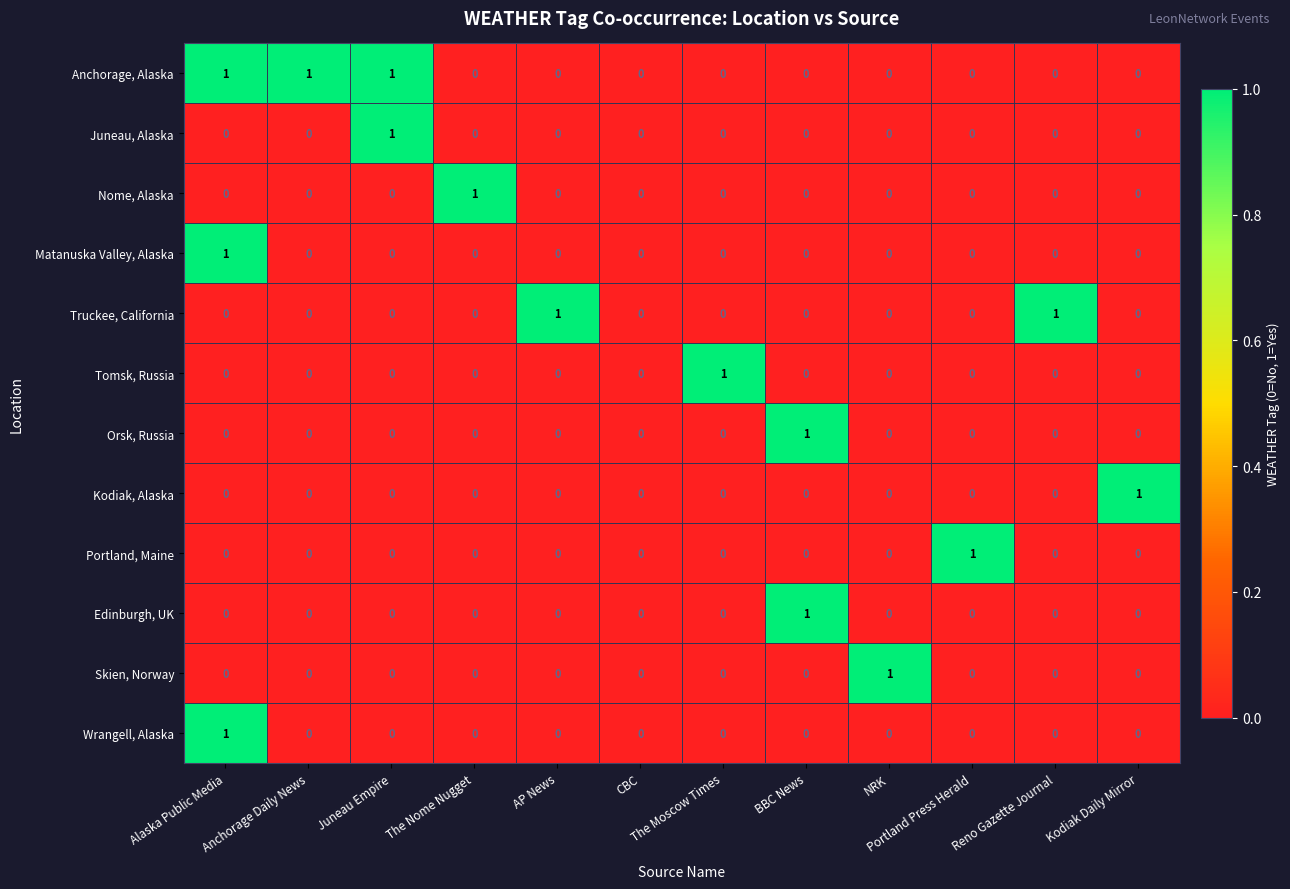

Count the Nome, Alaska values in the range 0 to 1.

12